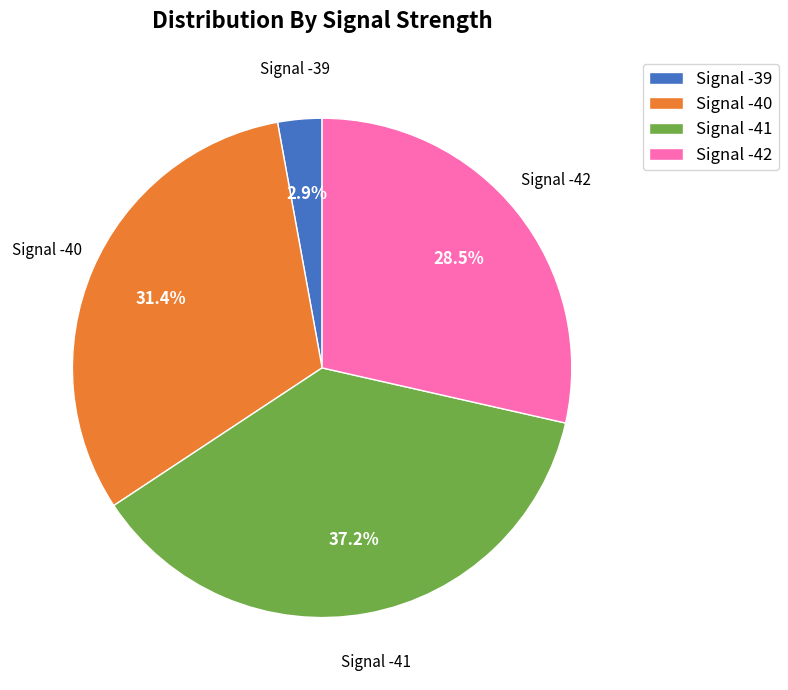

Is there any slice that represents more than half of the pie?

No